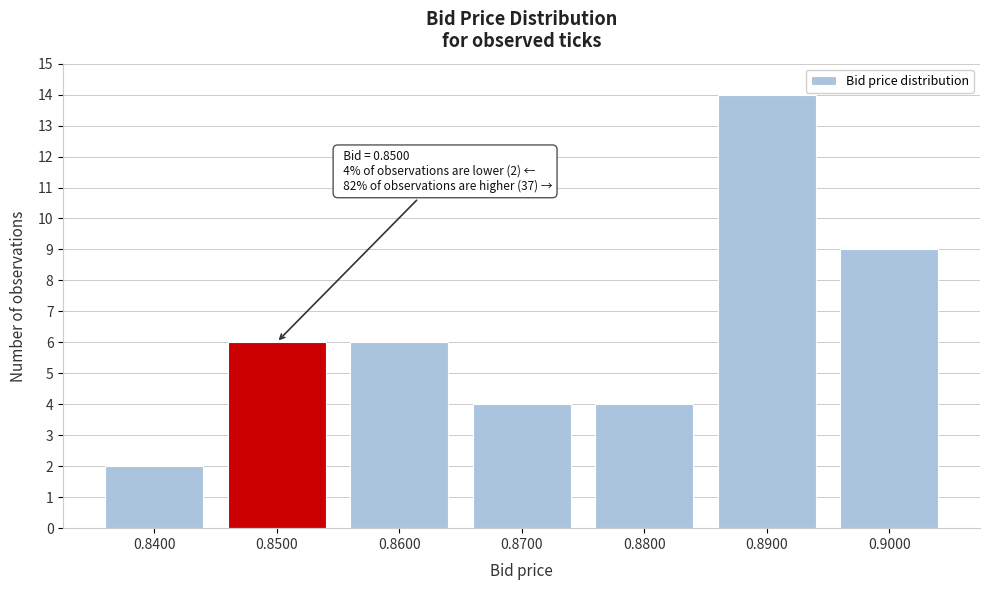

Which range on the x-axis has the tallest bar?

0.885 to 0.895